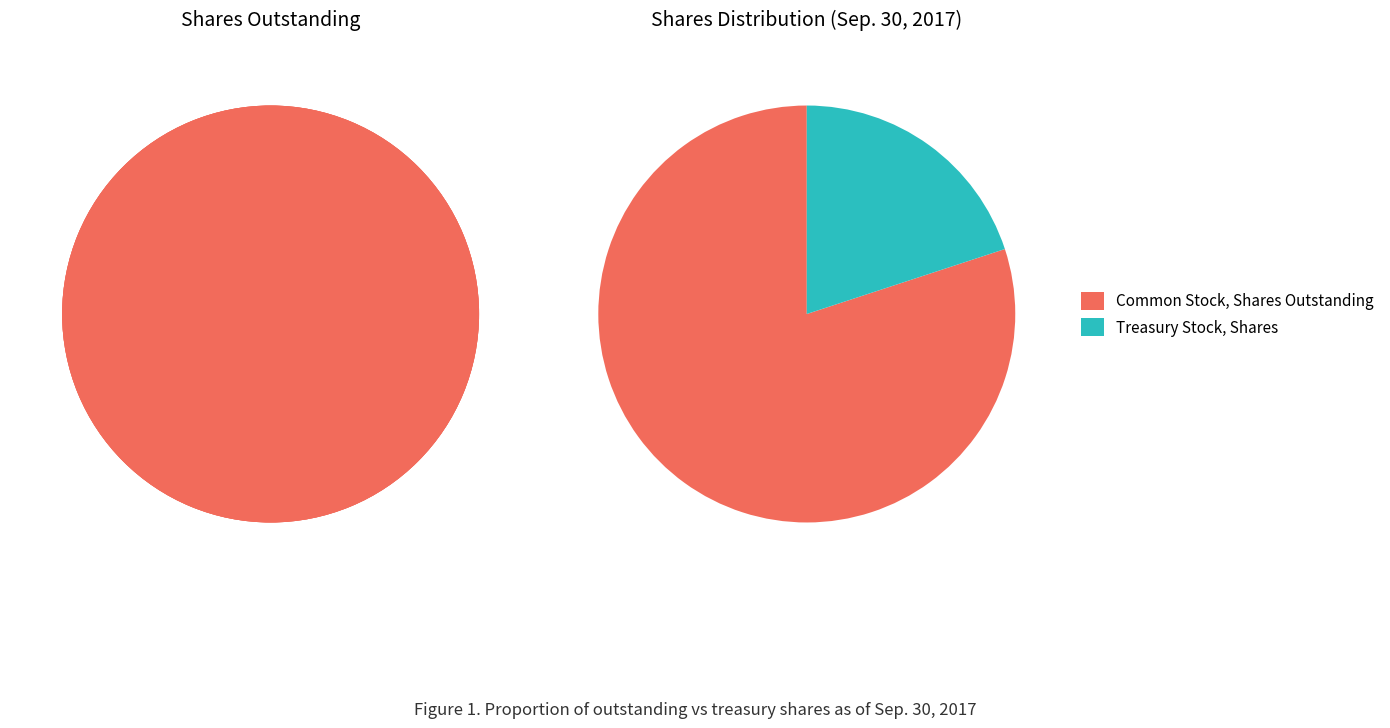

Is the sum of Treasury Stock, Shares and Common Stock, Shares Outstanding greater than half?

Yes